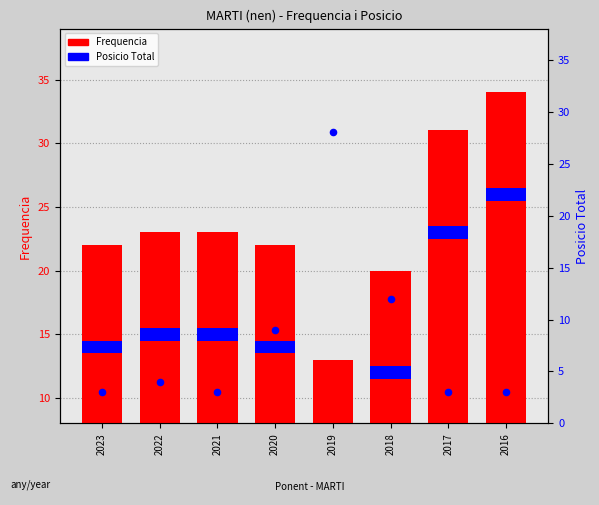

Which series has the largest total across all categories?

Frequencia